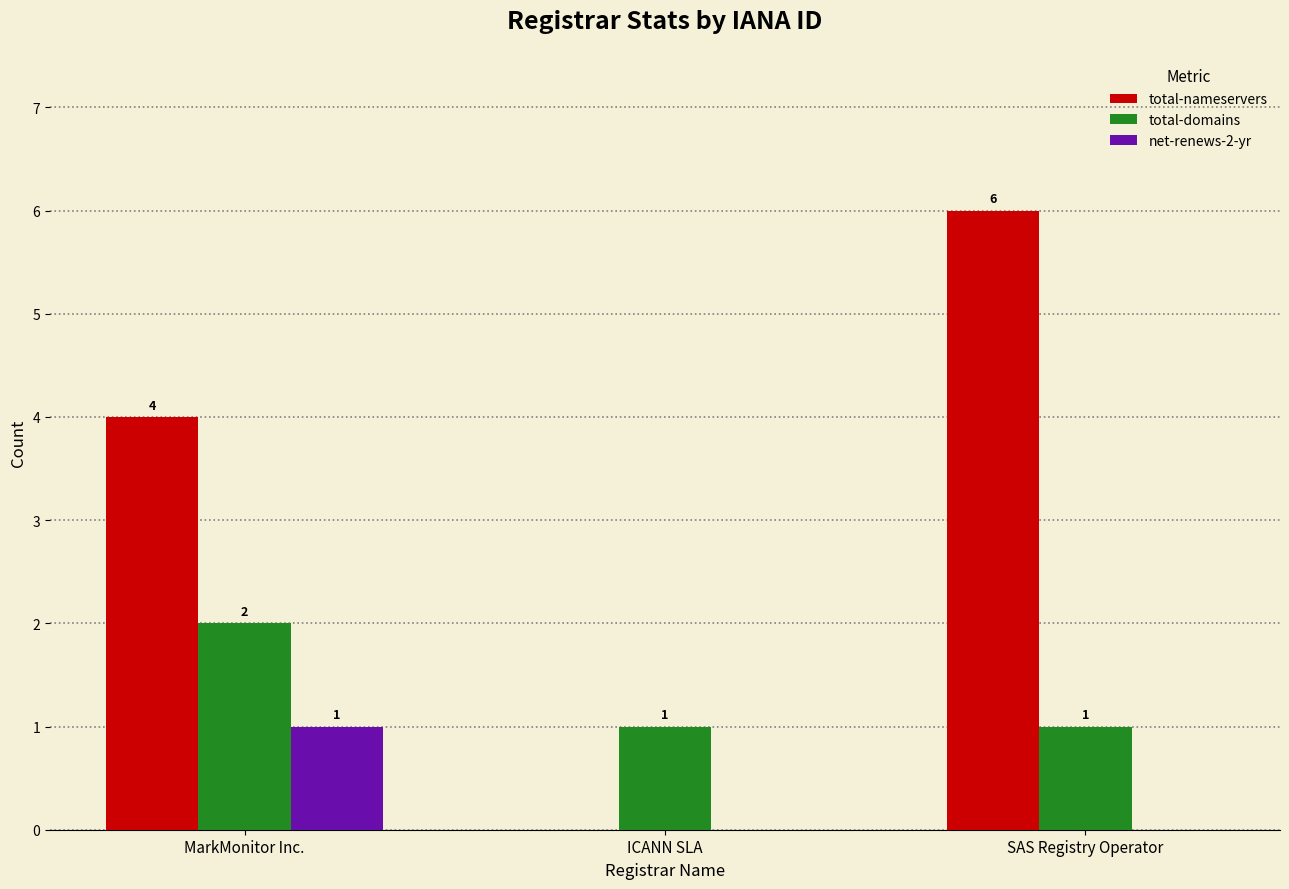

What is the sum of all total-domains values?

4